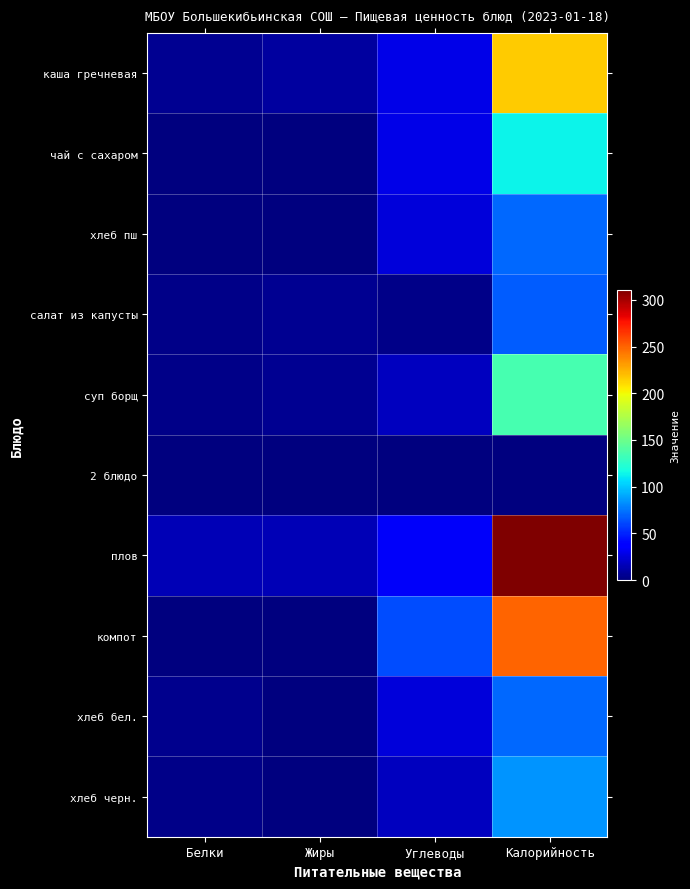

At how many categories does at least one series exceed 173?

1